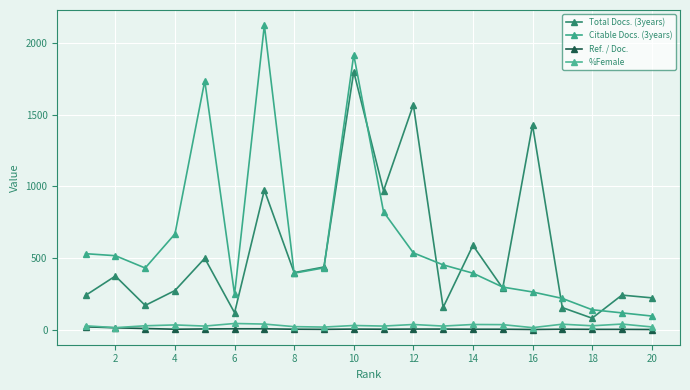

List the series in order of their peak value, highest first.

Citable Docs. (3years), Total Docs. (3years), %Female, Ref. / Doc.